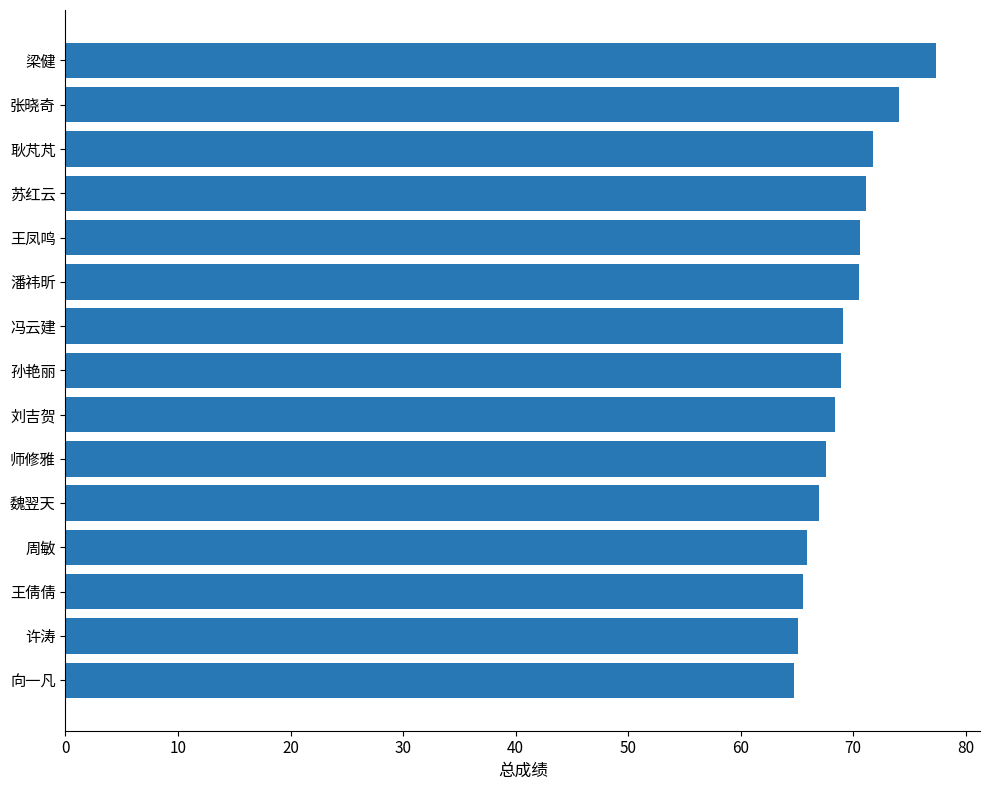

Count the number of data series in this chart.

1